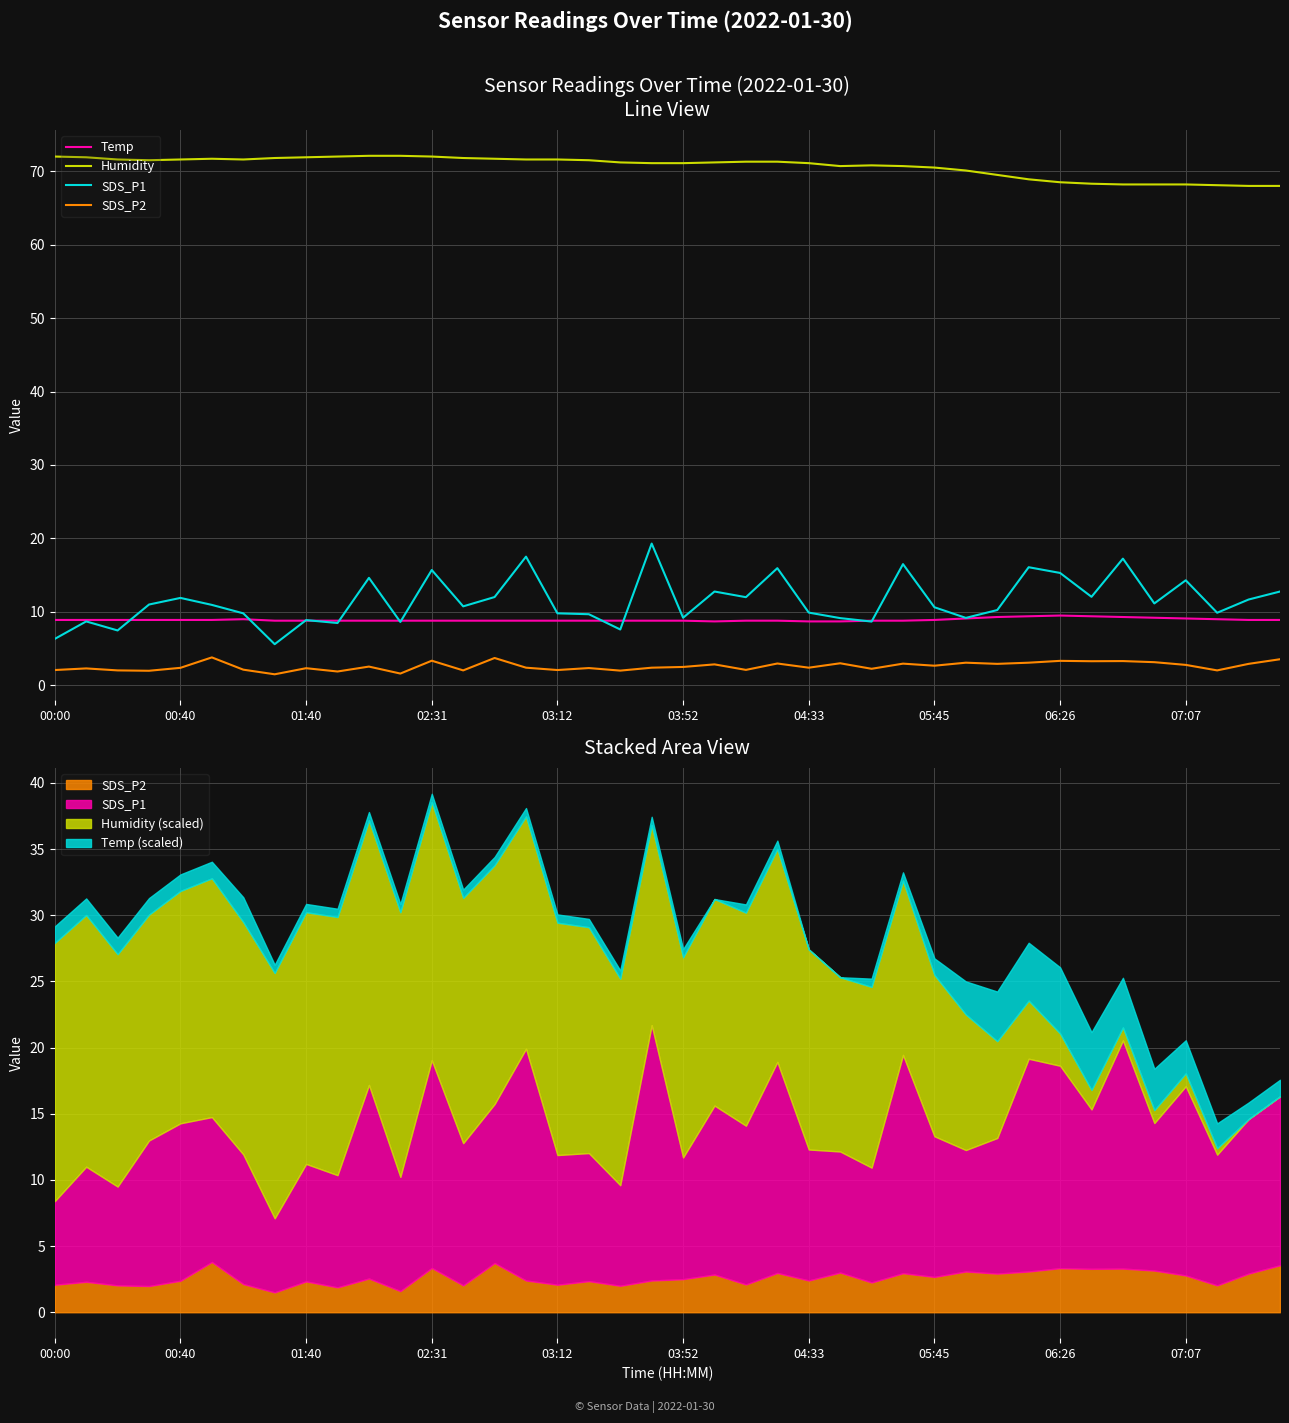

True or false: Humidity and Temp cross at least once.

False